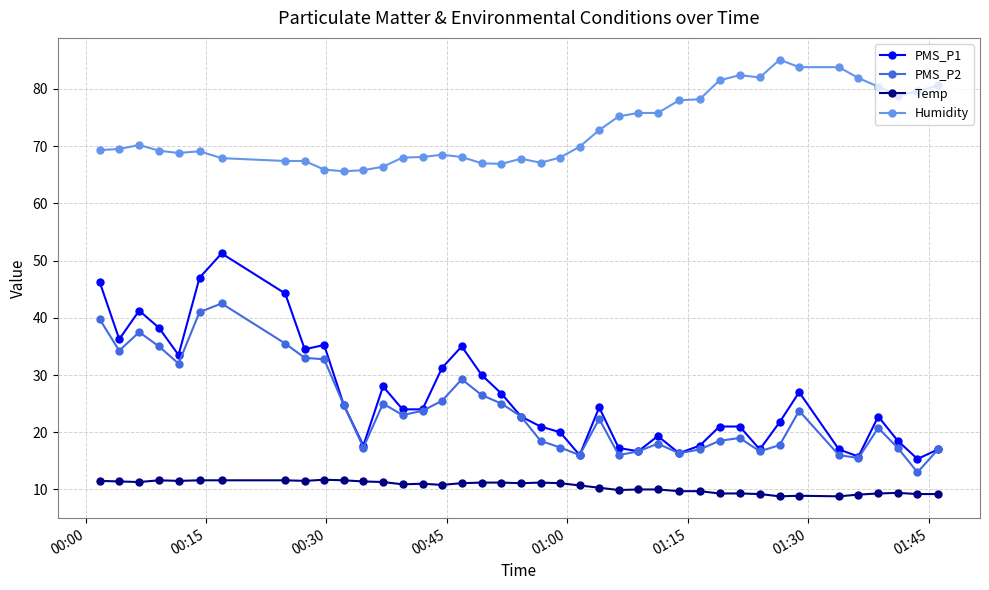

What is the average value of the Humidity series?

72.9